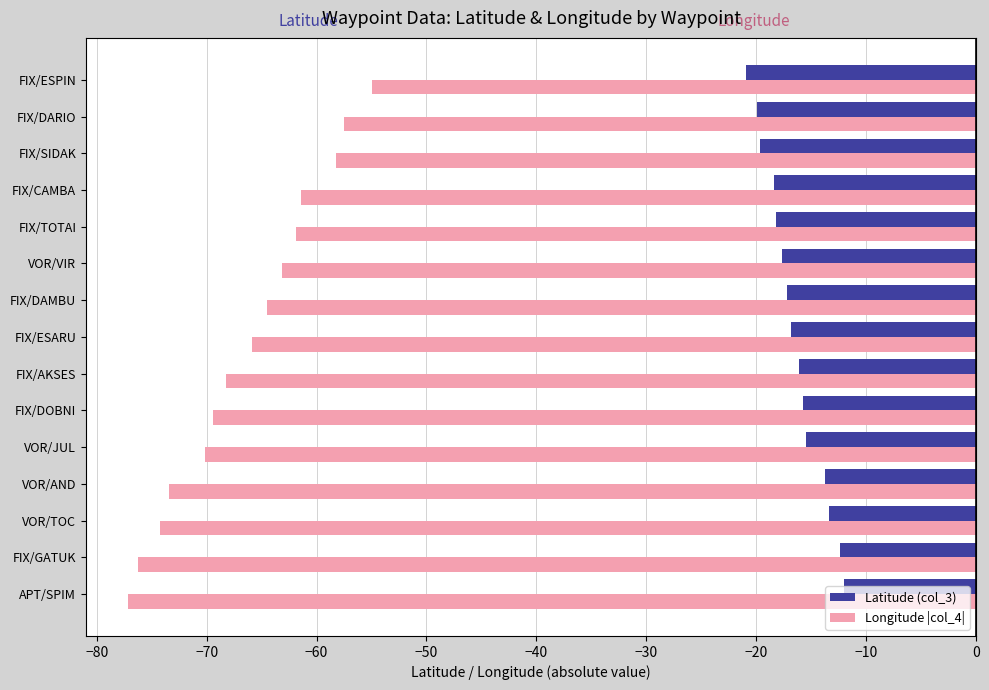

What is the average value of the Longitude |col_4| series?

-66.4